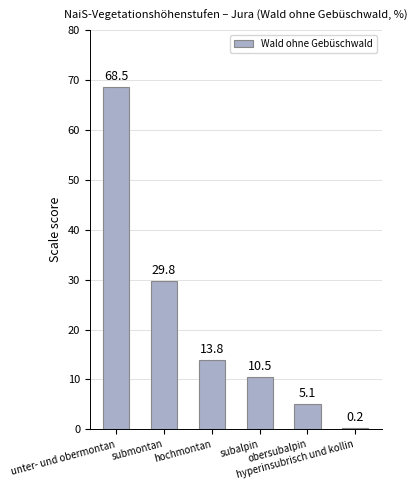

Is it true that the value at subalpin is 6.7?

False